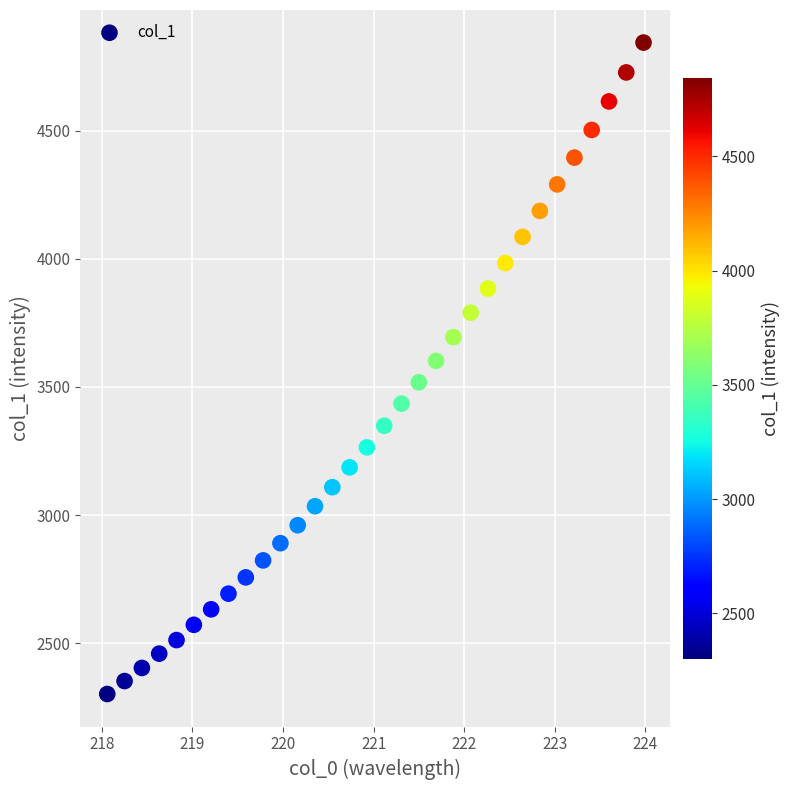

What is the range of X values (max minus min)?

5.9